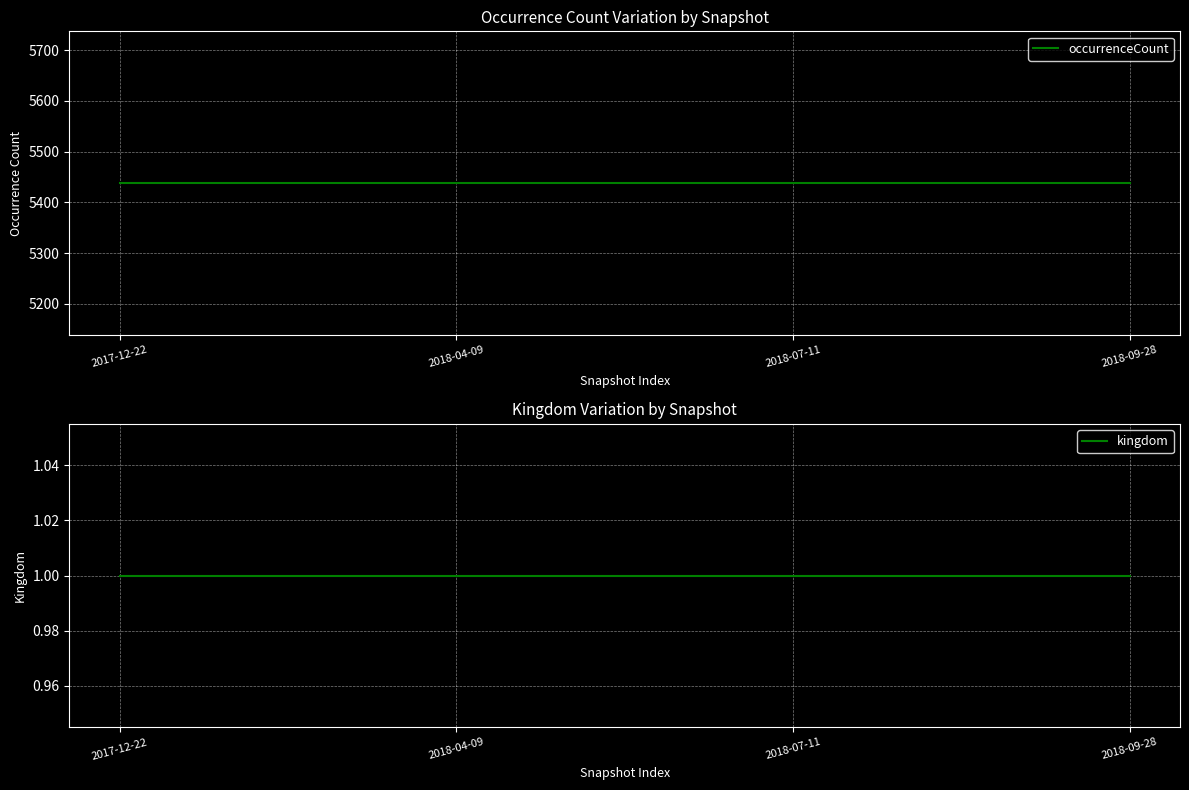

Which series has the largest range (max minus min)?

occurrenceCount